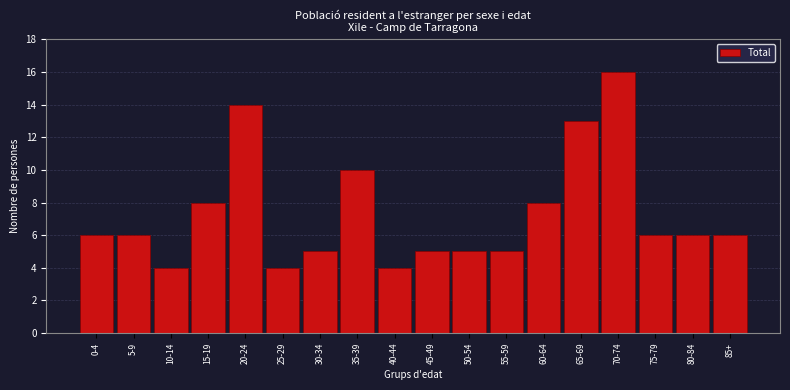

Reading right to left, what are all the values shown in this chart?

85+=6	80-84=6	75-79=6	70-74=16	65-69=13	60-64=8	55-59=5	50-54=5	45-49=5	40-44=4	35-39=10	30-34=5	25-29=4	20-24=14	15-19=8	10-14=4	5-9=6	0-4=6